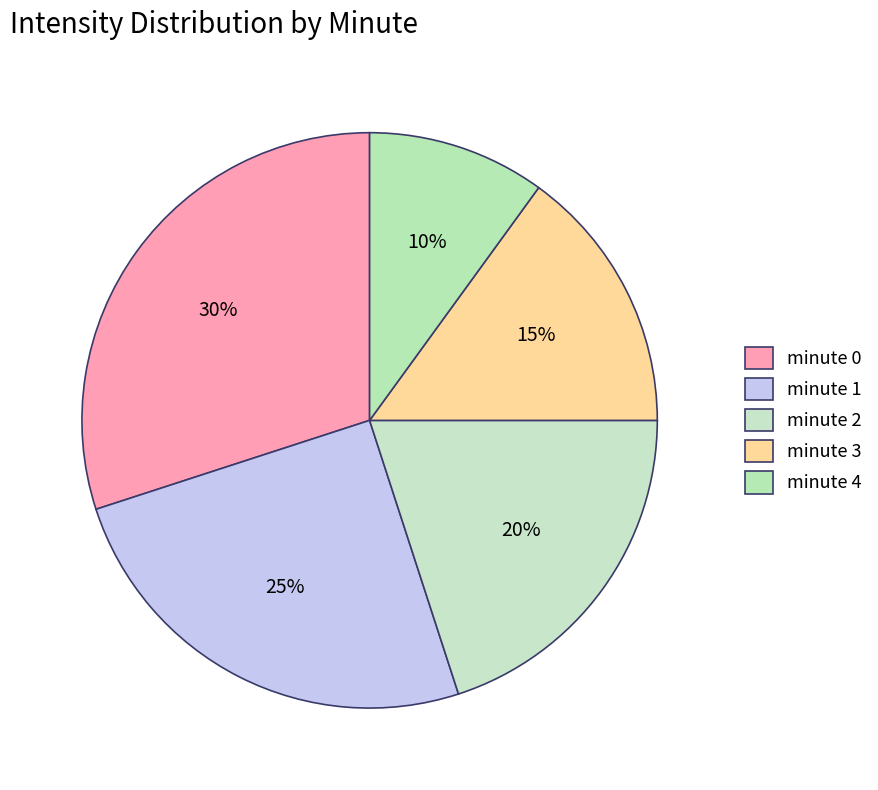

Is minute 3 the majority of the pie?

No